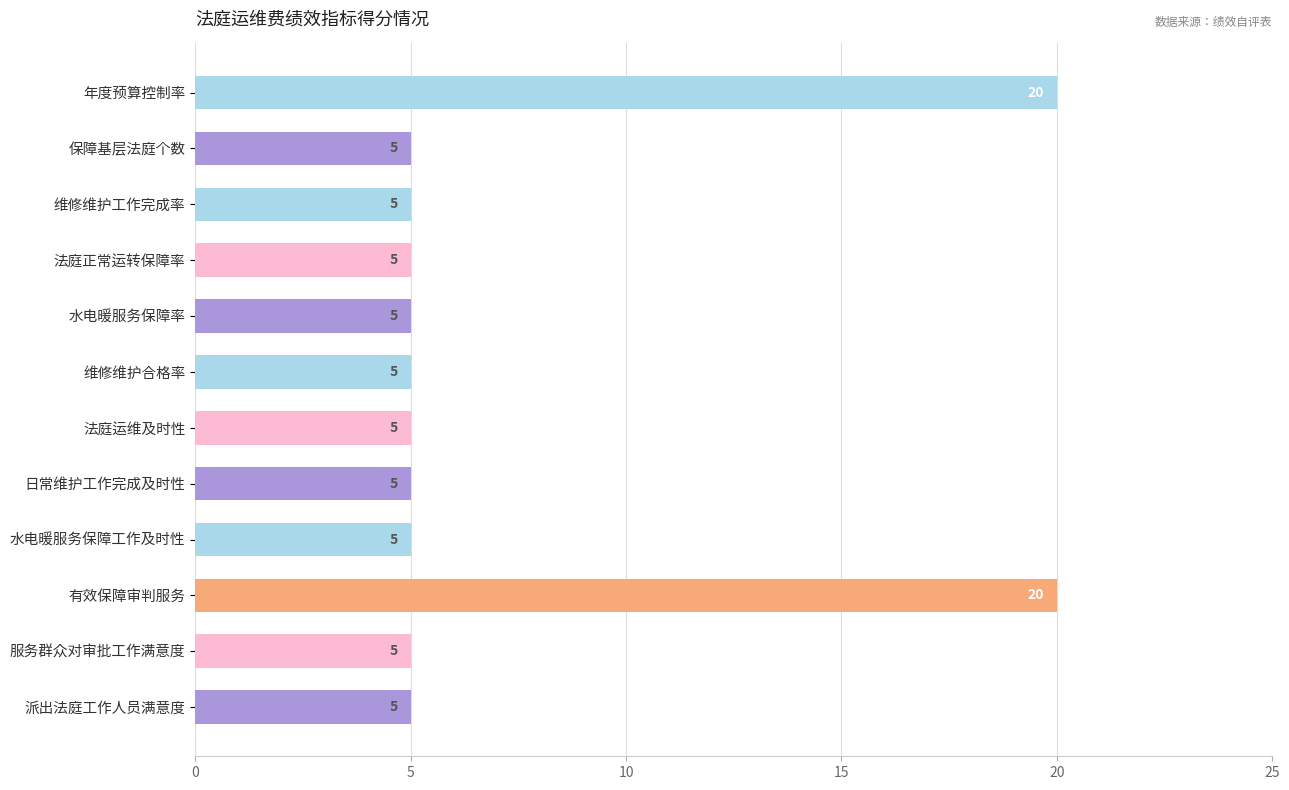

Count the number of values greater than 5.

2